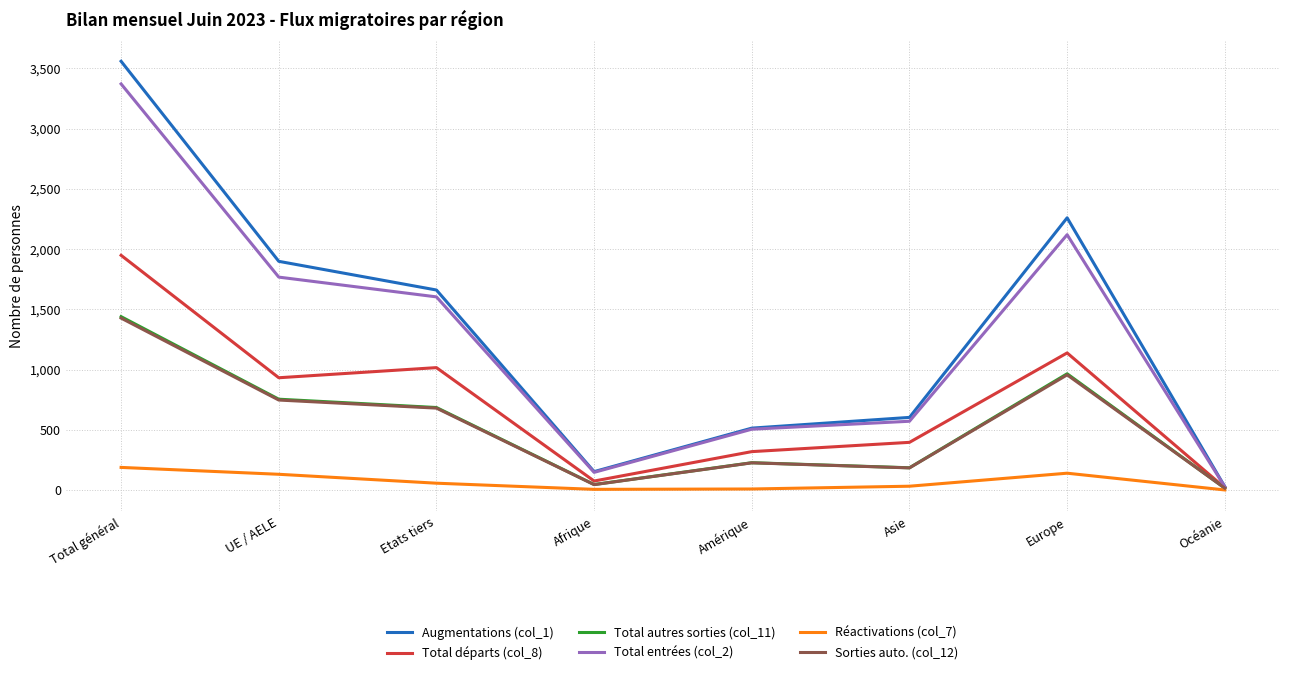

Is it true that Total départs (col_8) equals 319 at Amérique?

True